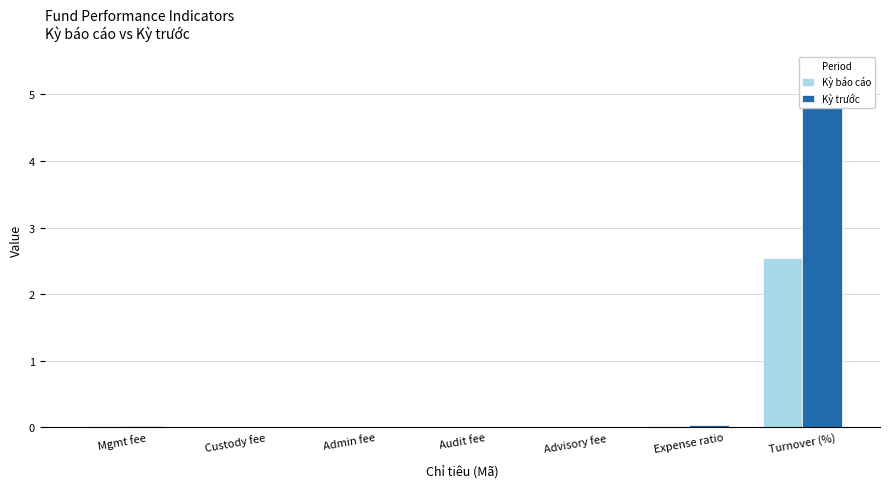

What is the difference between the maximum and second lowest values in the Kỳ báo cáo series?

2.5